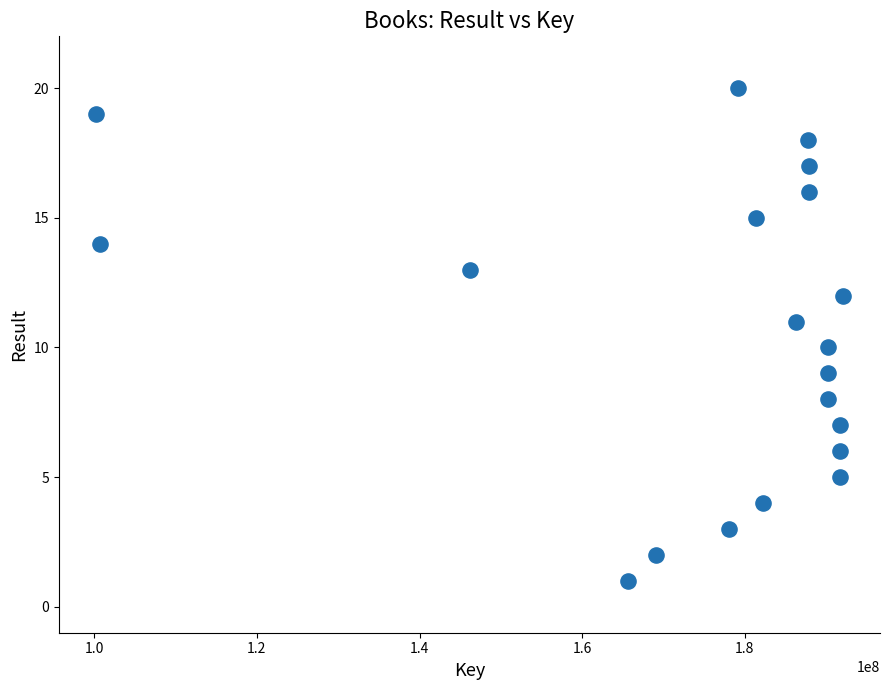

What is the range of X values (max minus min)?

91833490